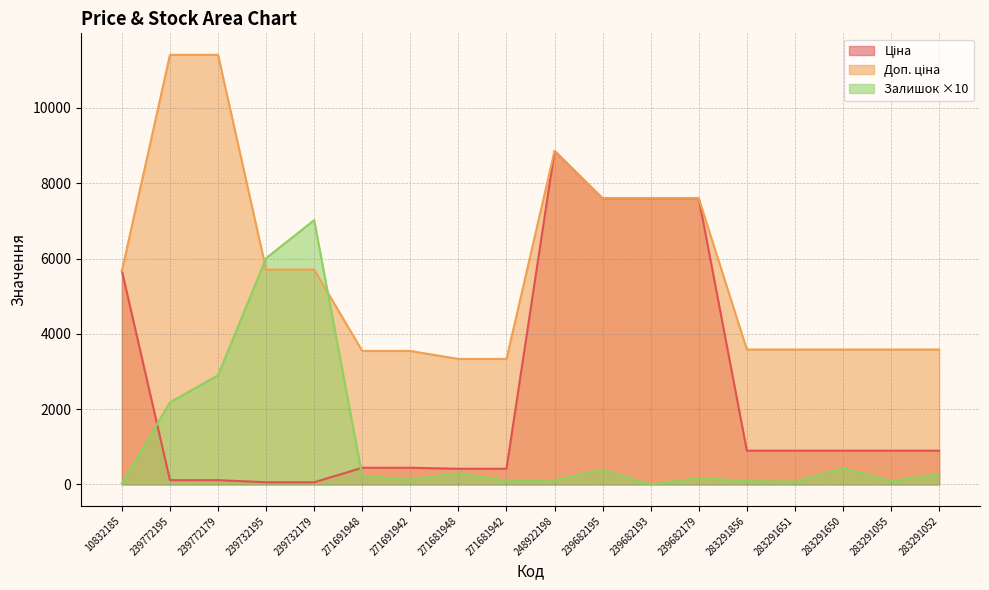

At which label does Доп. ціна first exceed 5673?

10832185